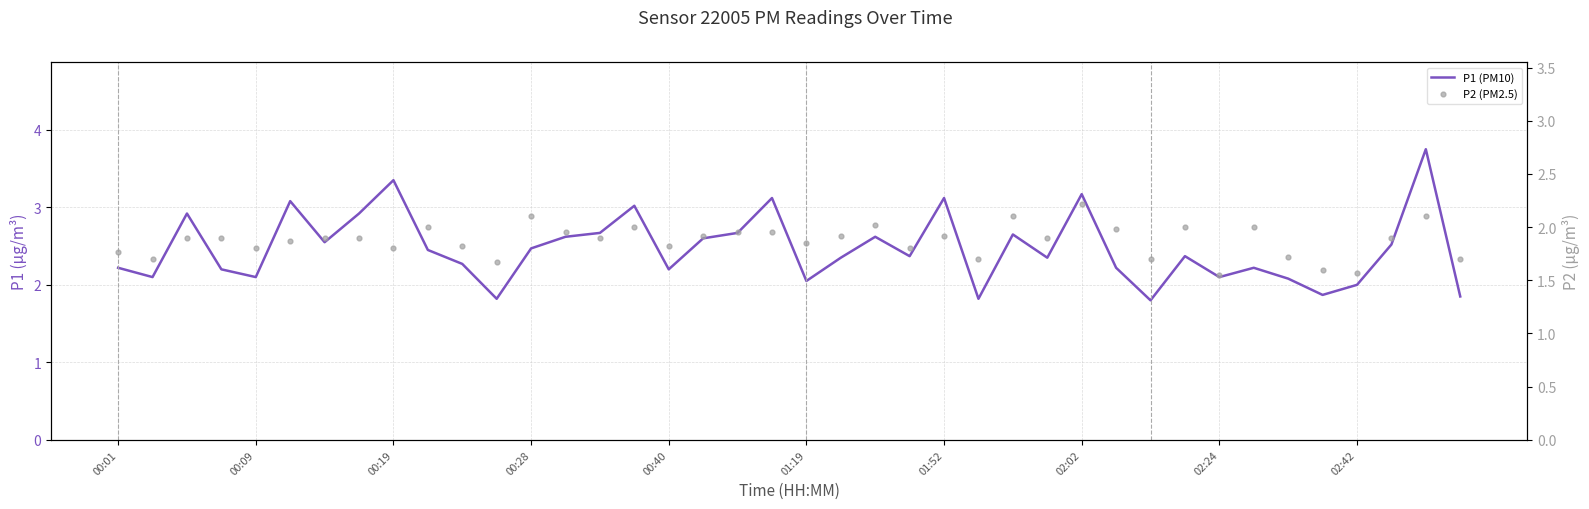

At which category is the sum across all series the highest?

38